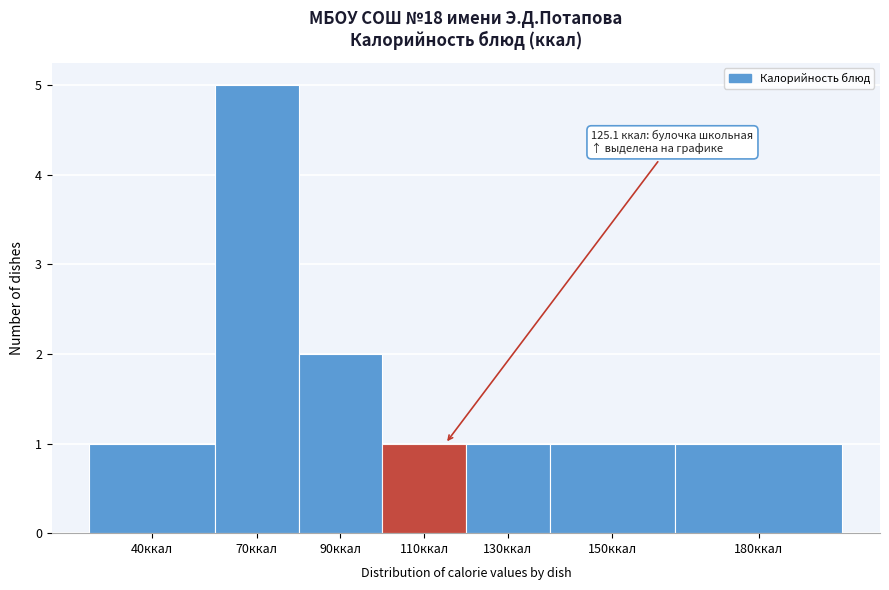

Reading left to right, list all the values displayed in this chart.

40ккал=1	70ккал=5	90ккал=2	110ккал=1	130ккал=1	150ккал=1	180ккал=1